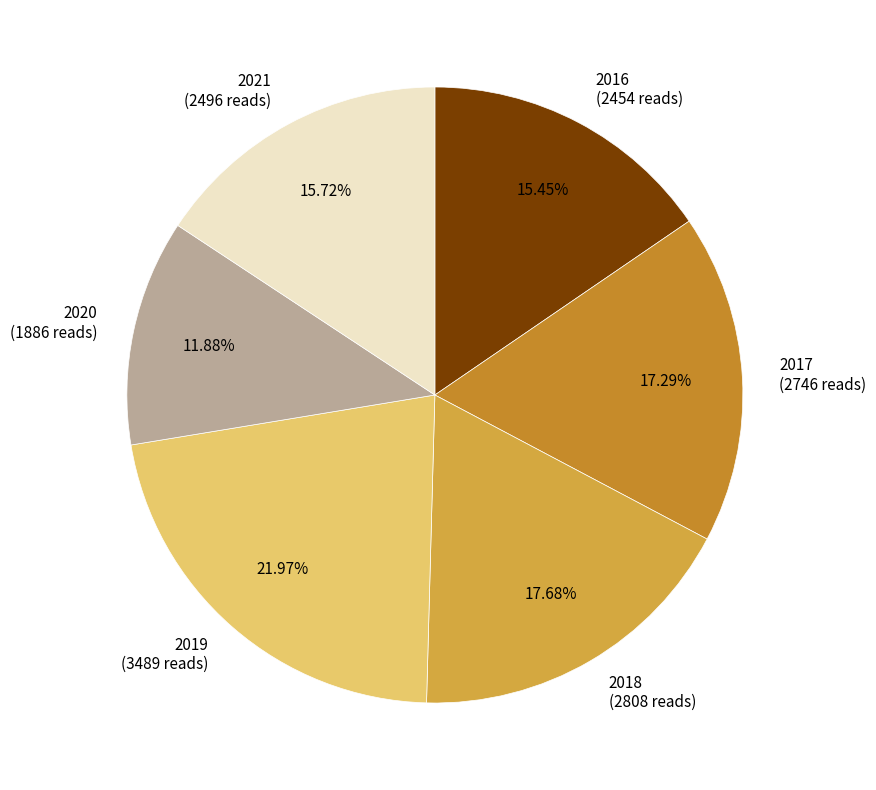

To the nearest percent, what is the average slice percentage?

17%